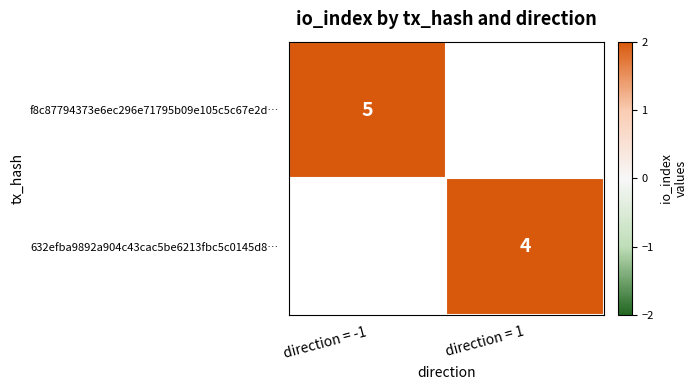

Count the number of data series in this chart.

2